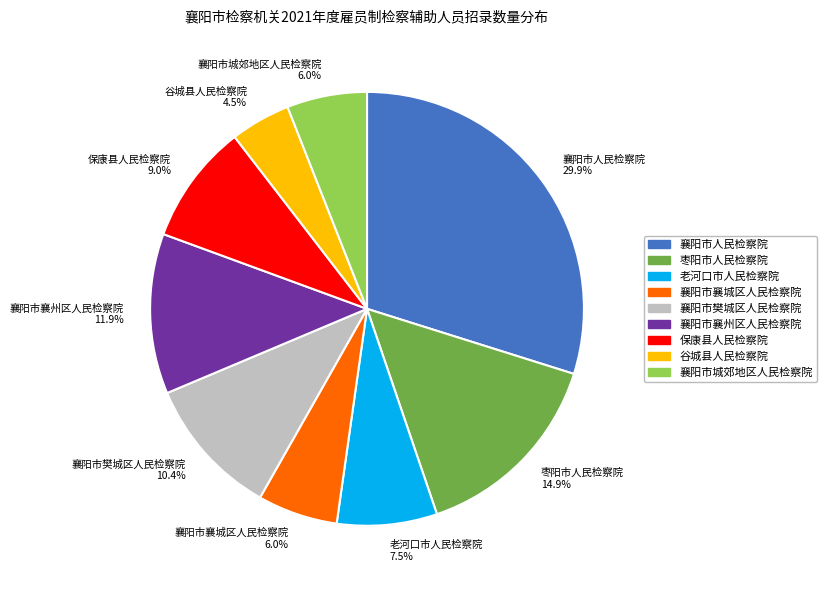

Combined, what portion of the pie is 襄阳市襄城区人民检察院 and 襄阳市樊城区人民检察院?

16.4%